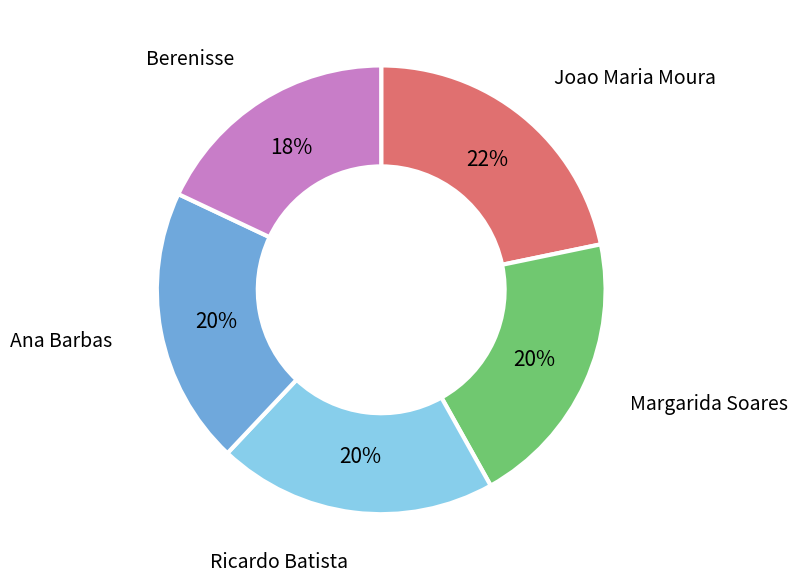

To the nearest percent, what is the average slice percentage?

20%